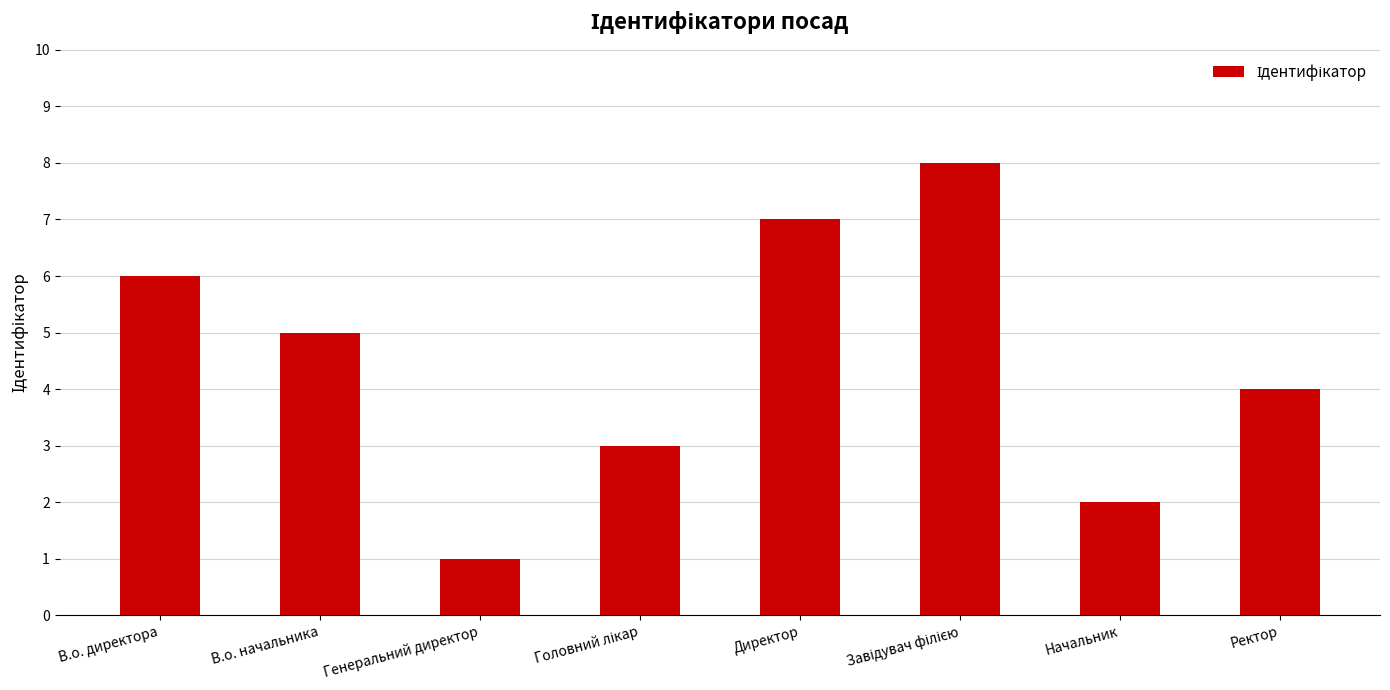

What is the greatest value displayed?

8